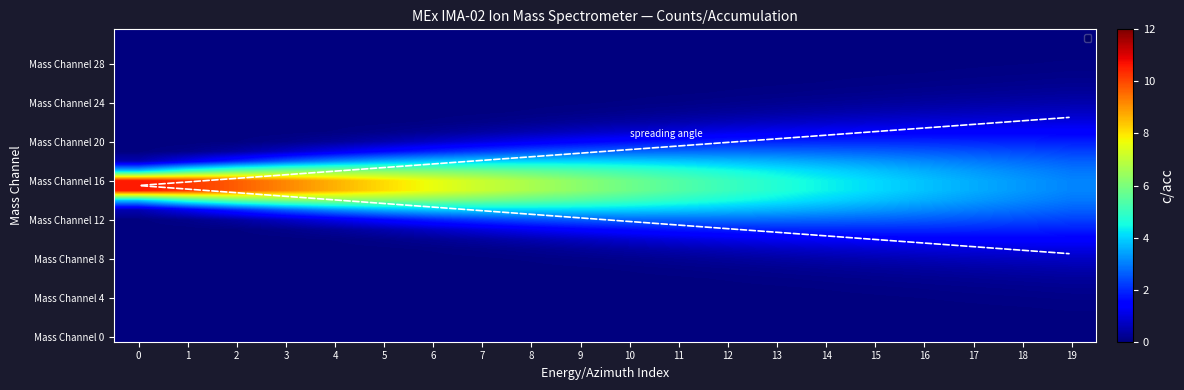

Count the number of data series in this chart.

32